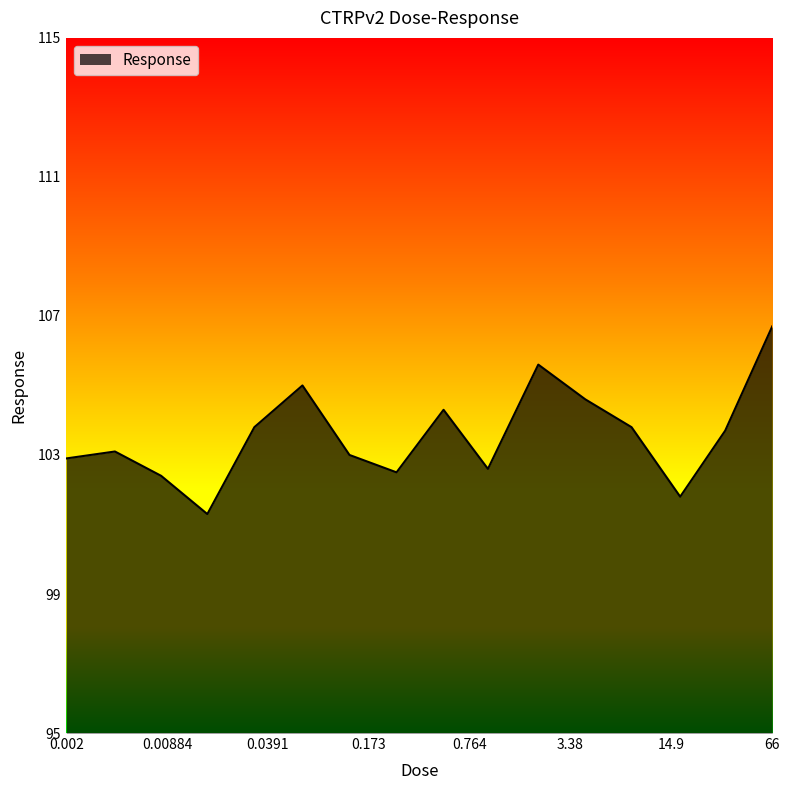

Does the chart display data point markers on the line(s)?

No